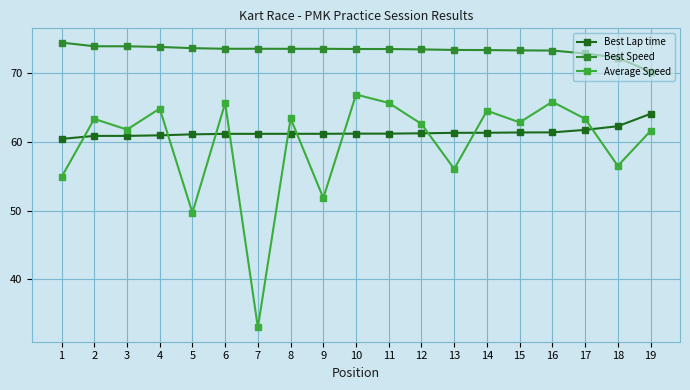

Between 1 and 12, which series saw the biggest shift?

Average Speed